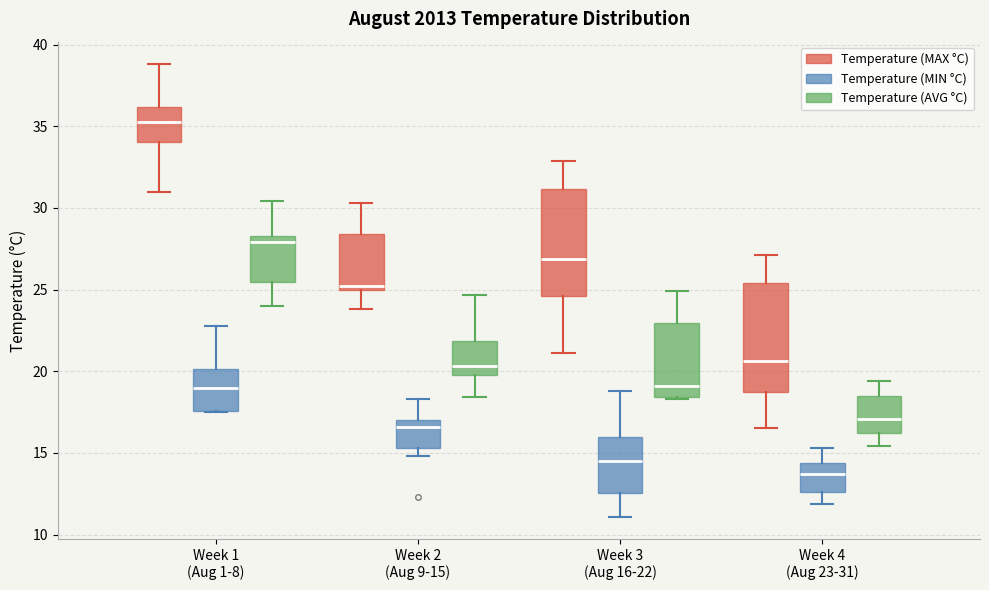

Where does the upper whisker of the box for Week 2 (Aug 9-15) (Temperature (MIN °C)) end on the y-axis? The values are not printed on the chart, so give them approximately, as read against the axis.

18.5